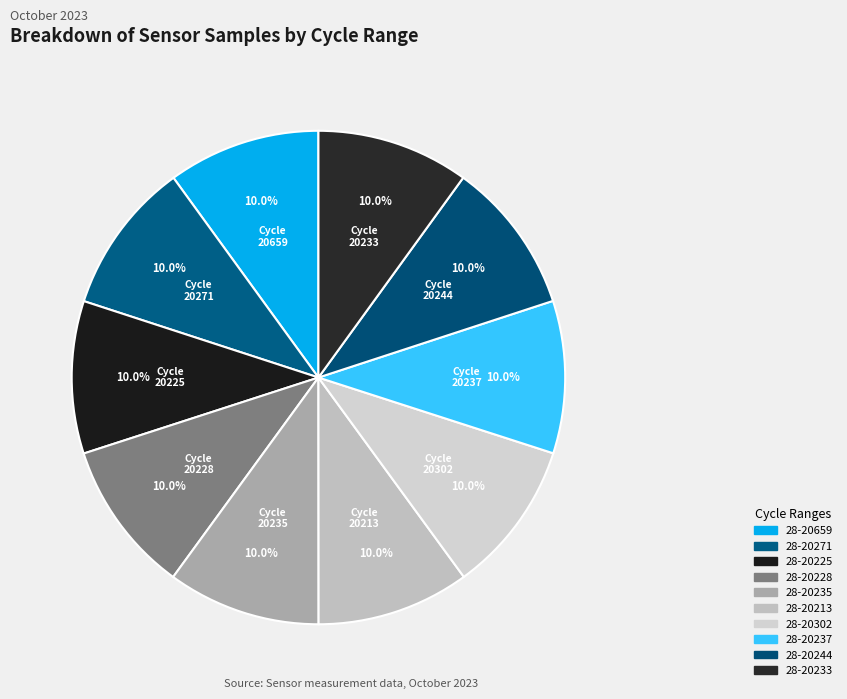

What percentage is NOT represented by 28-20225?

90.0%